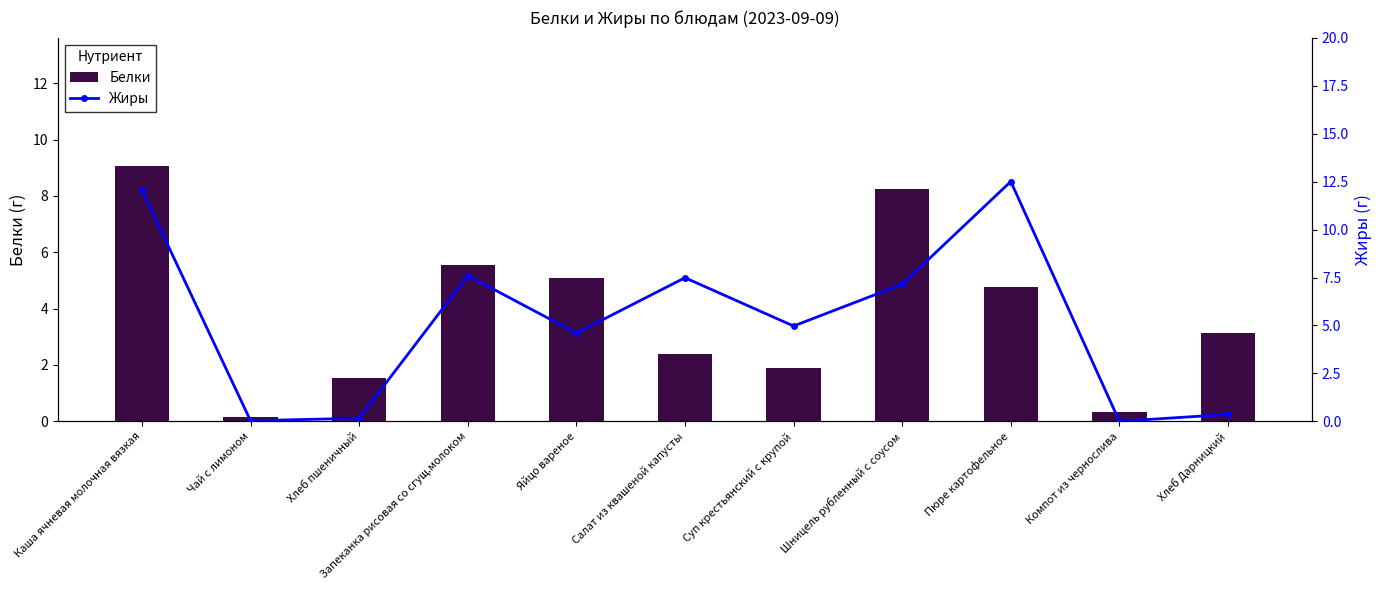

What is the average value of the Жиры series?

5.2